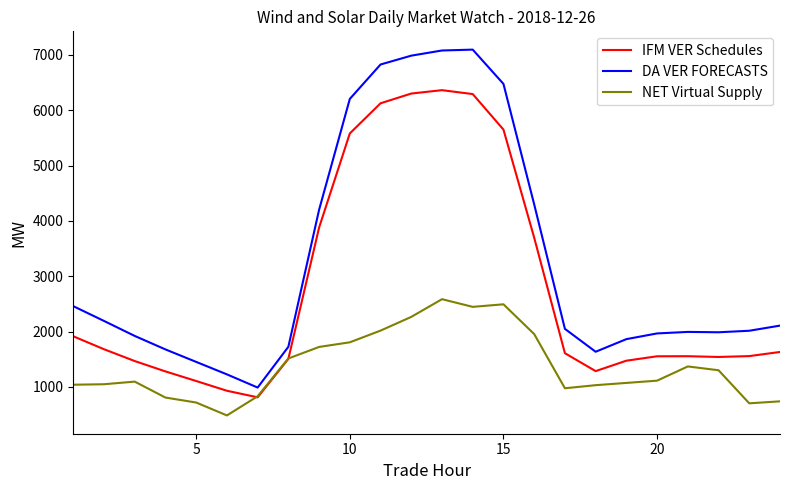

Rank the series by their average value, from lowest to highest.

NET Virtual Supply, IFM VER Schedules, DA VER FORECASTS